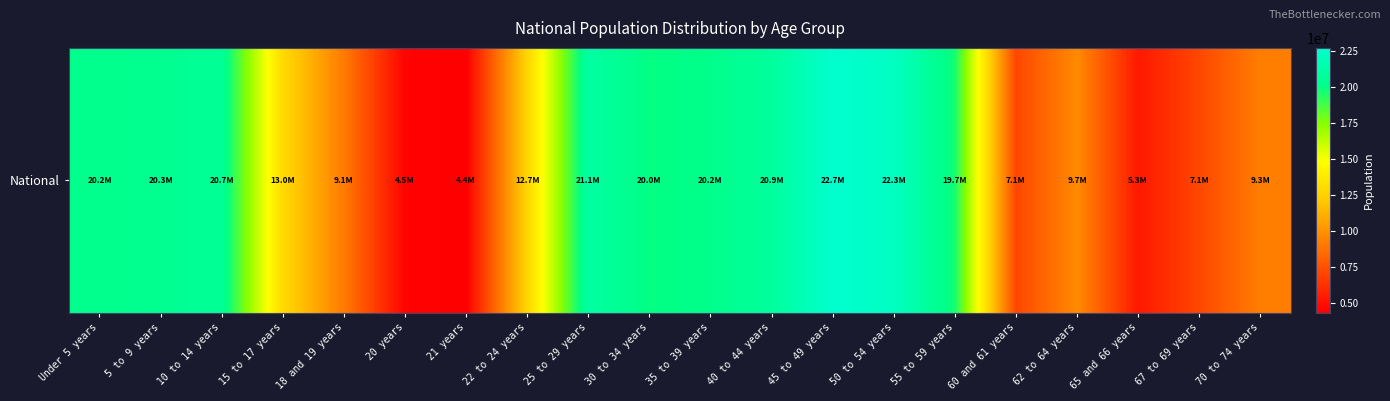

What is the greatest value displayed?

22708591